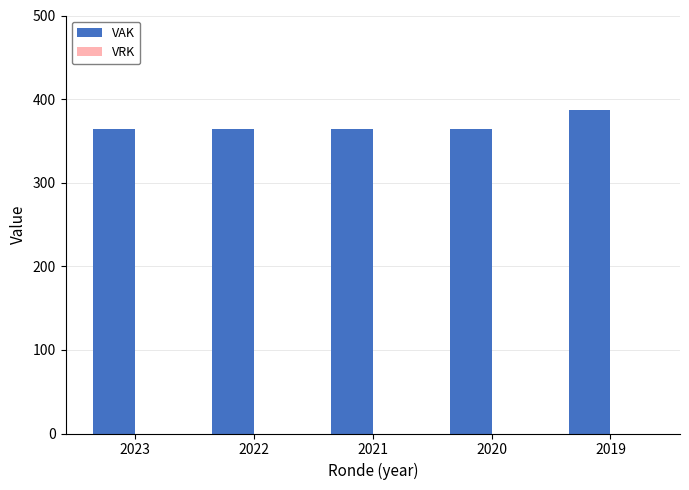

What is the value of the 2nd bar from the left?

364